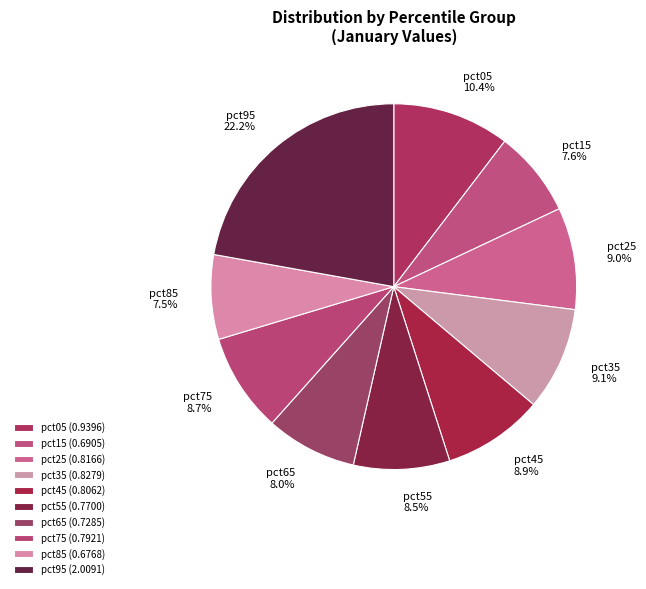

What percentage is the pct25 slice, to the nearest percent?

9%